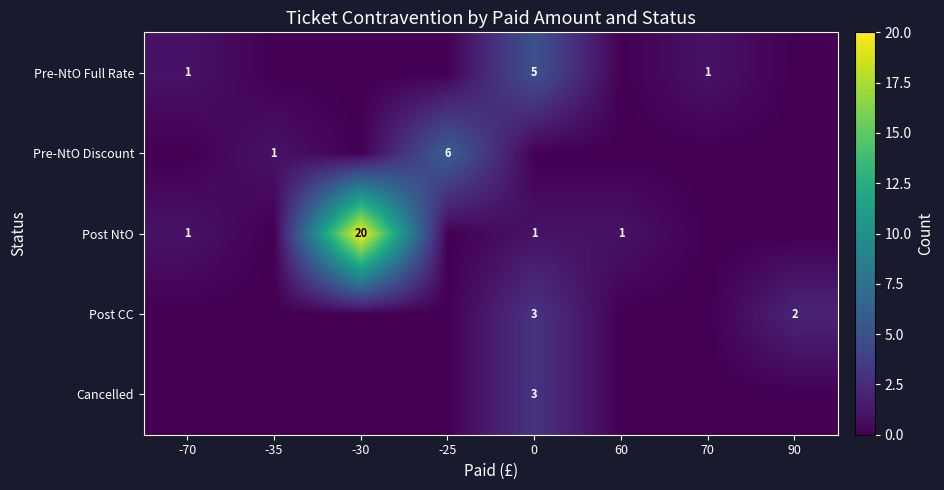

True or false: Pre-NtO Discount has a value of 6 at -25.

True